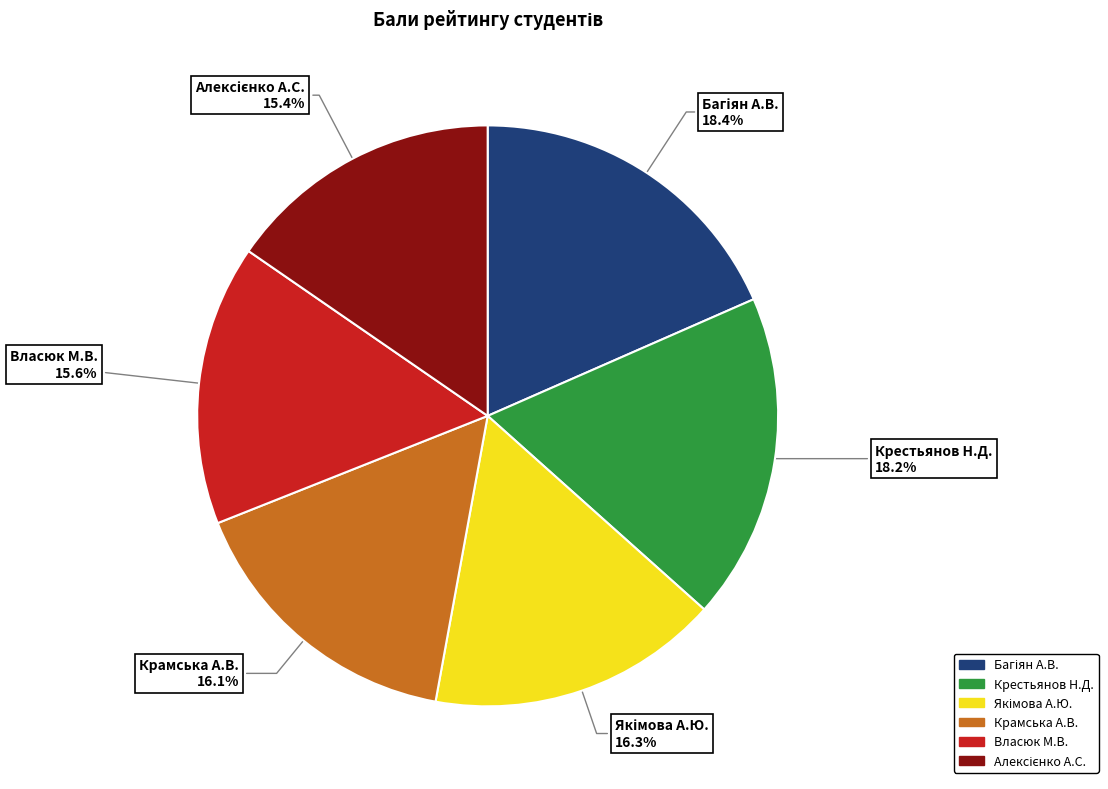

Does any single category account for the majority?

No